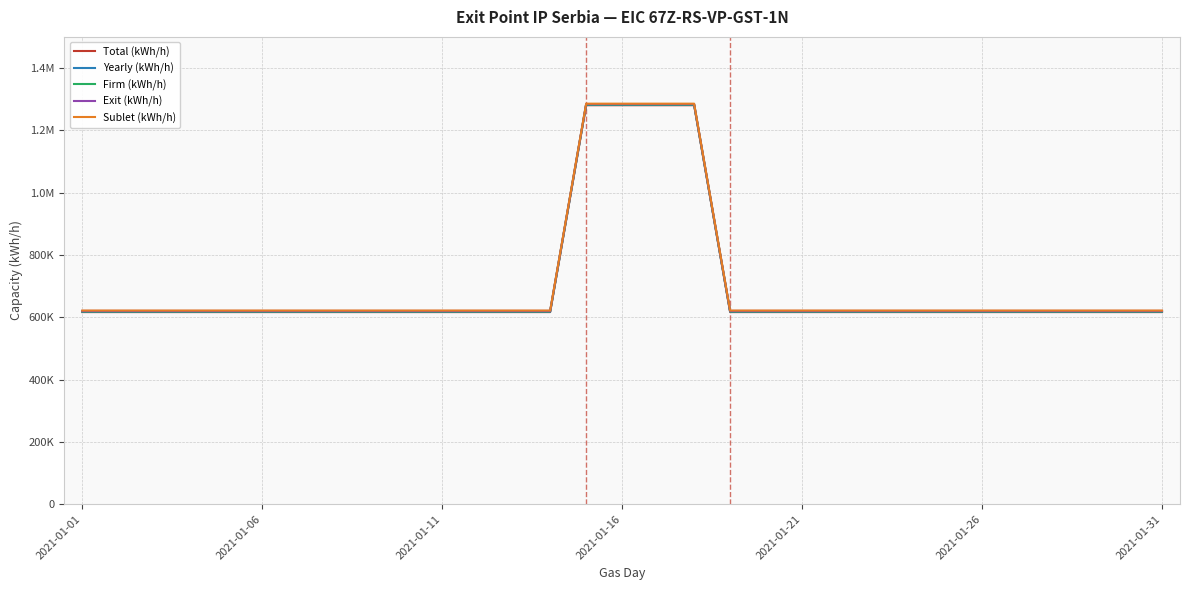

What are all the series names shown in the legend?

Total (kWh/h), Yearly (kWh/h), Firm (kWh/h), Exit (kWh/h), Sublet (kWh/h)